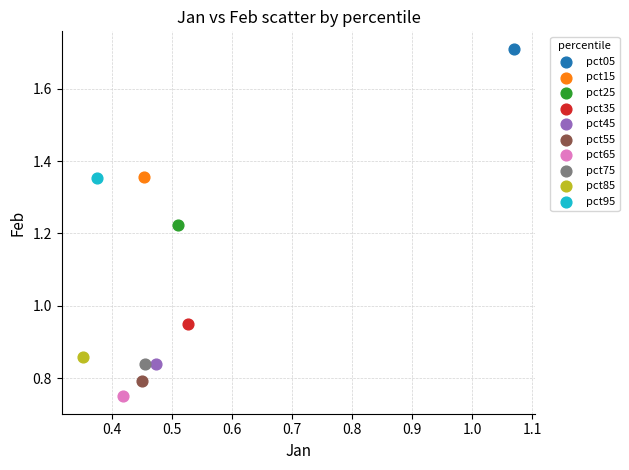

Which series reaches the minimum Y coordinate?

pct65